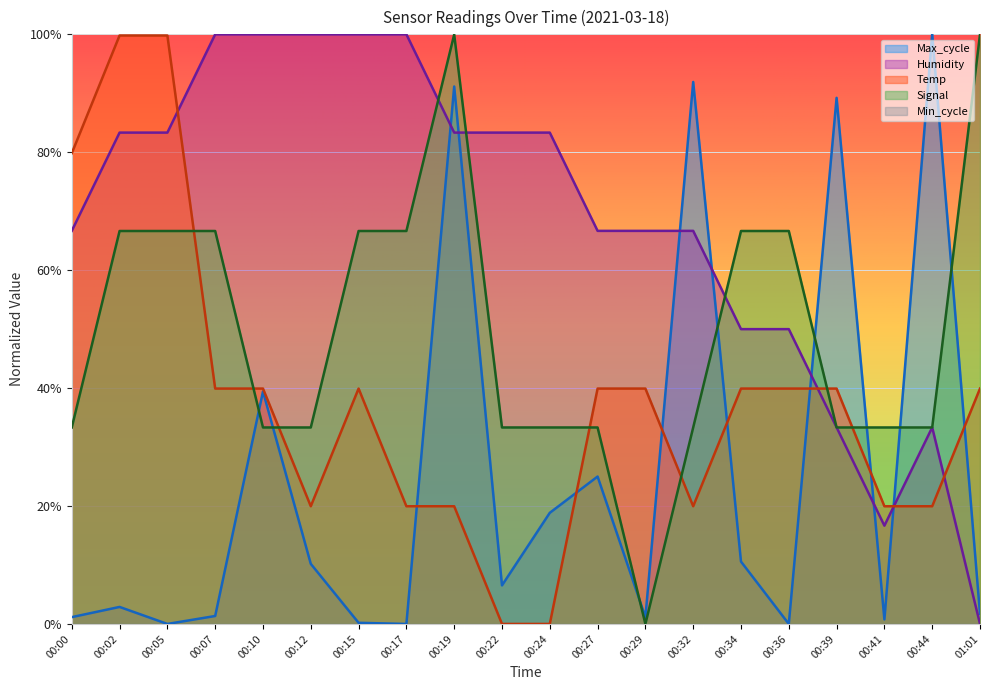

What is the sum of all Max_cycle values?

4.9